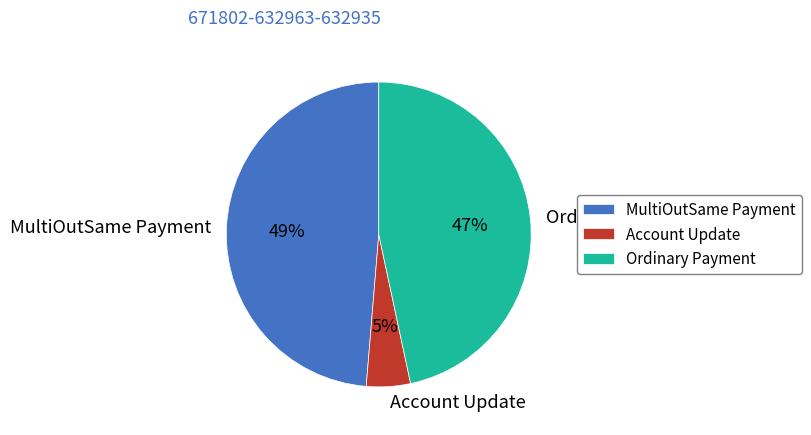

To the nearest percent, what is the combined percentage of Ordinary Payment and MultiOutSame Payment?

95%